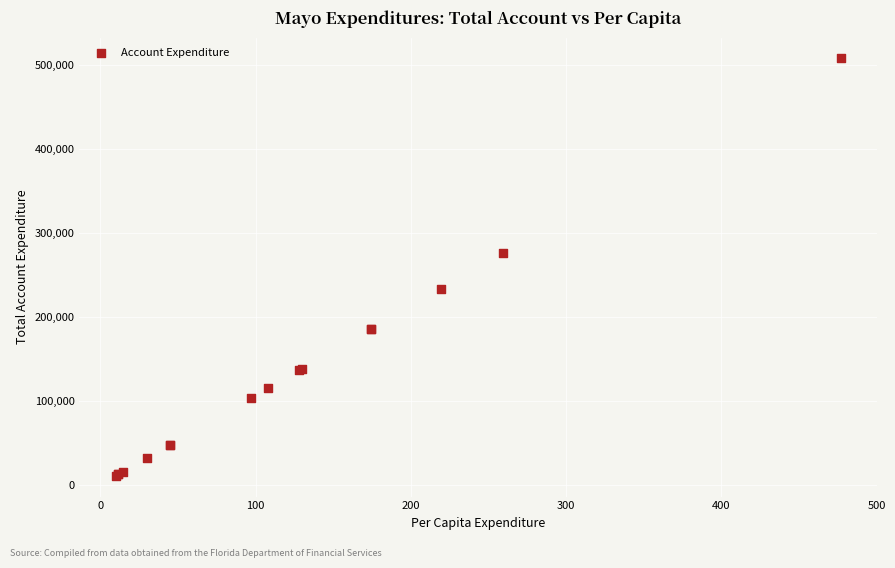

What Y value in the scatter plot is closest to 259032?

276031